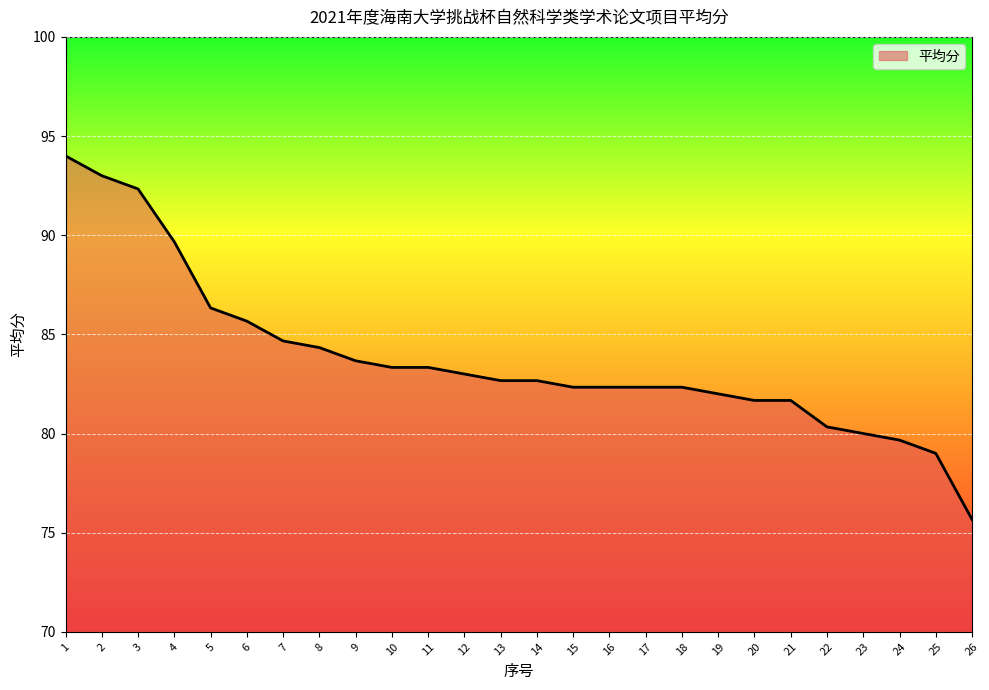

True or false: the data shows 79.0 at 25.

True